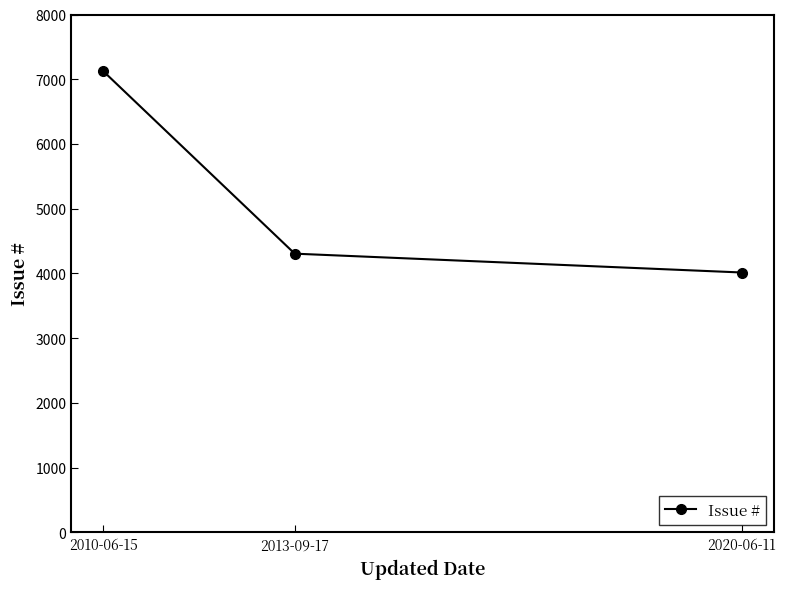

What is the smallest value displayed?

4015